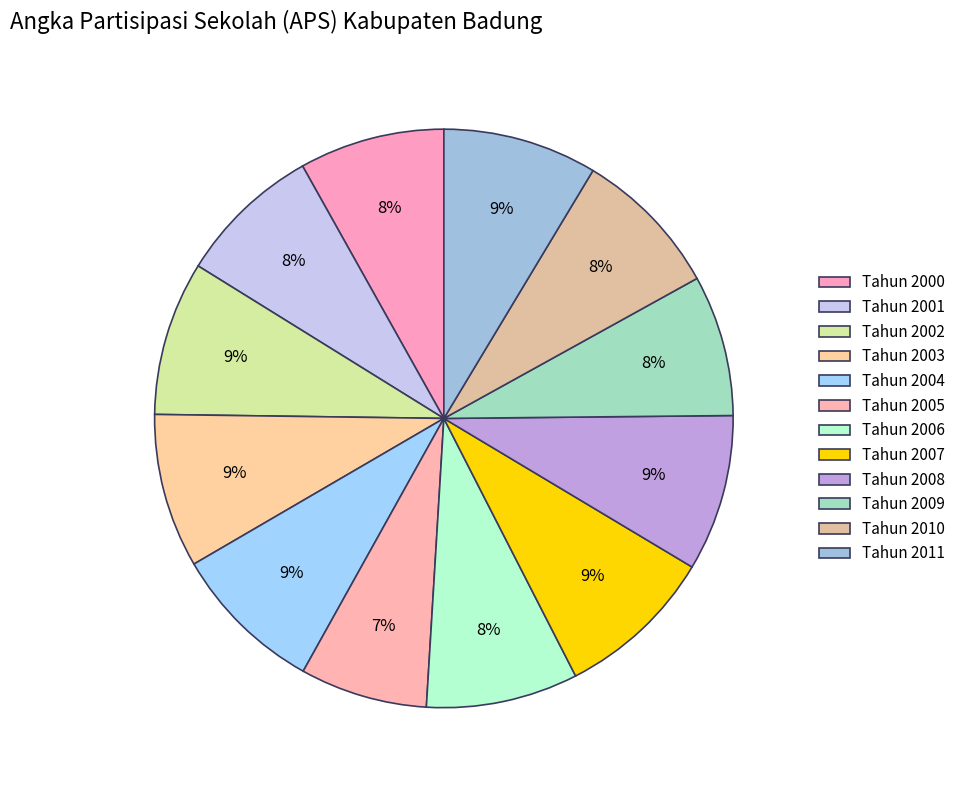

Count the number of slices in the pie.

12